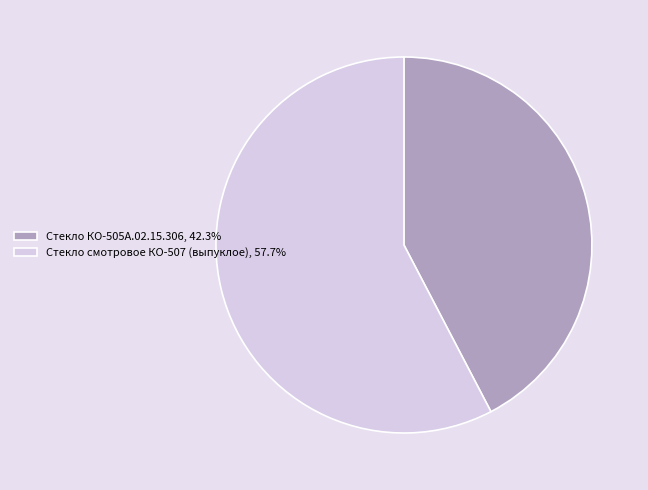

Is there any slice that represents more than half of the pie?

Yes